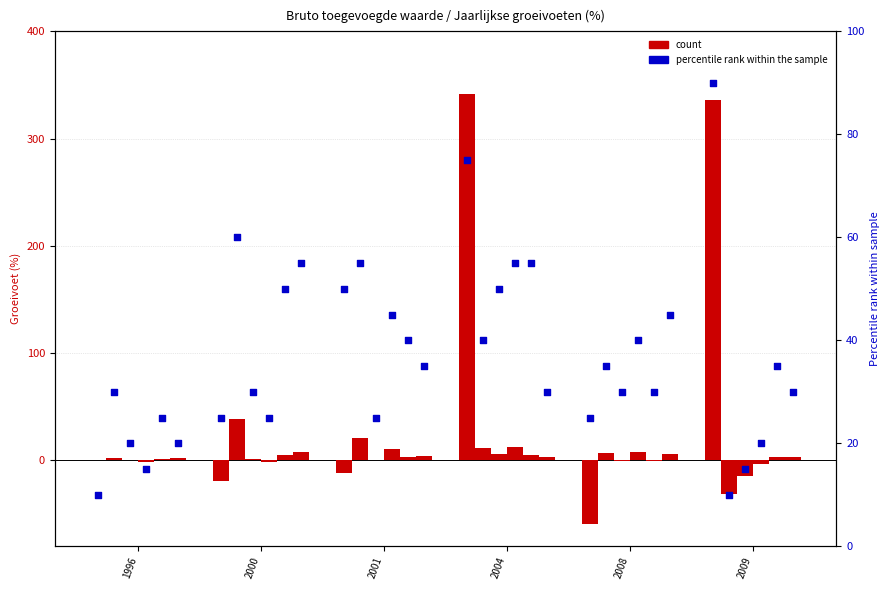

What is the total value across all series at 2000?

76.1